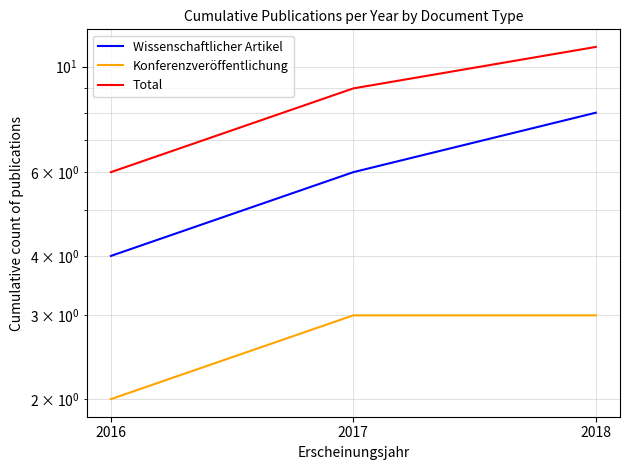

Which category has the highest value in the Konferenzveröffentlichung series?

2017